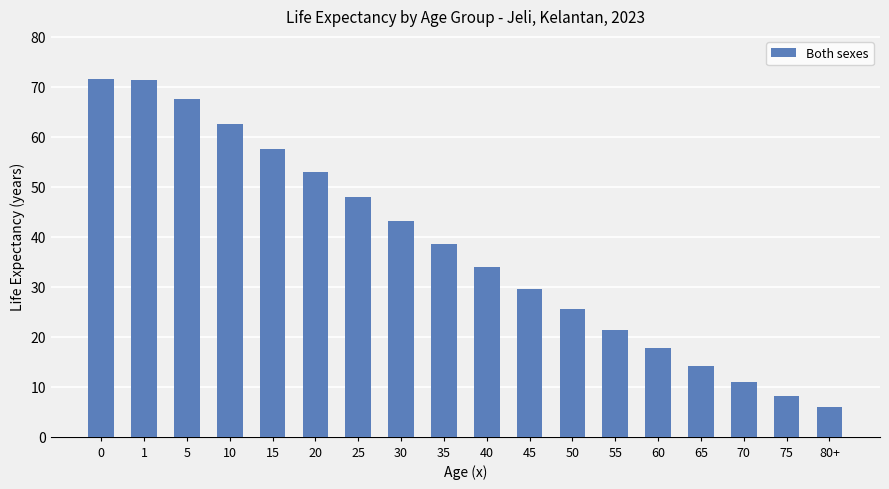

True or false: the data shows 38.5 at 35.

True